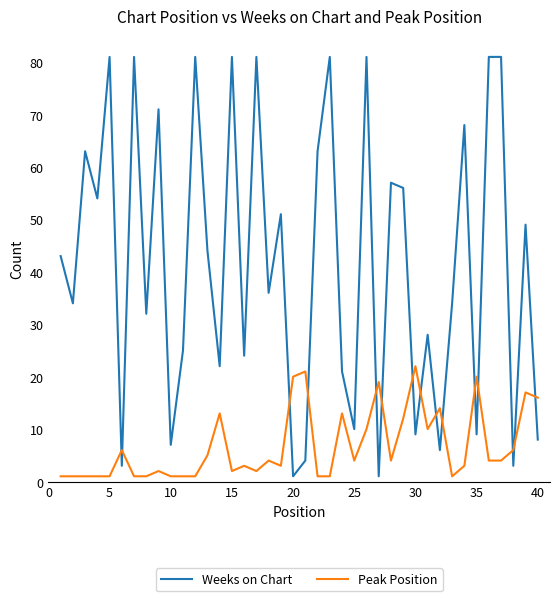

True or false: Peak Position and Weeks on Chart cross at least once.

True